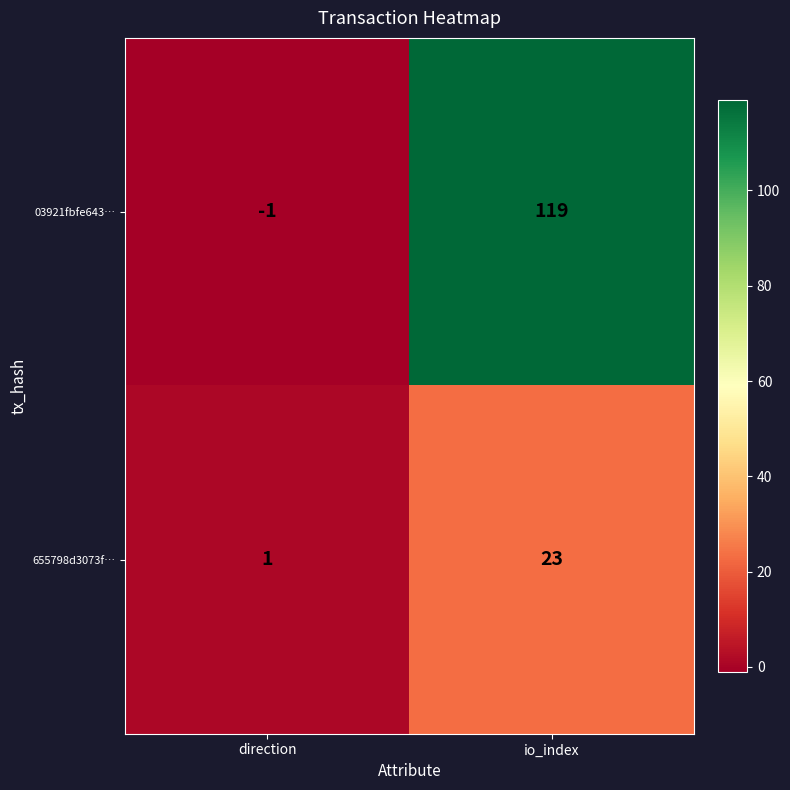

The value of 03921fbfe643… at io_index is 119. True or false?

True